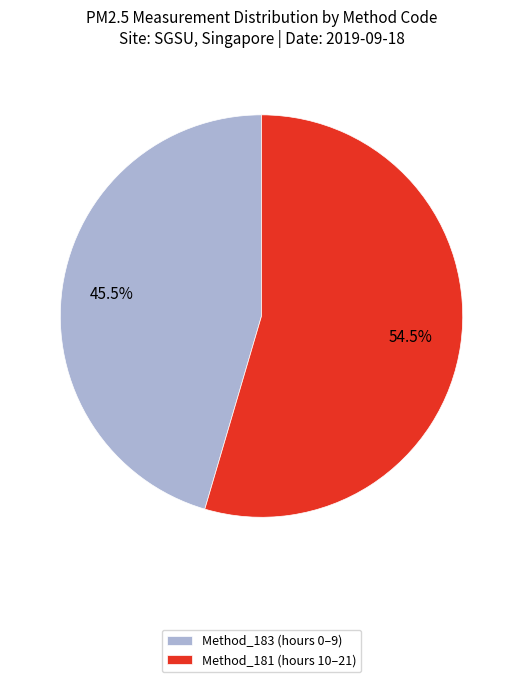

What percentage is NOT represented by Method_181 (hours 10–21)?

45.5%